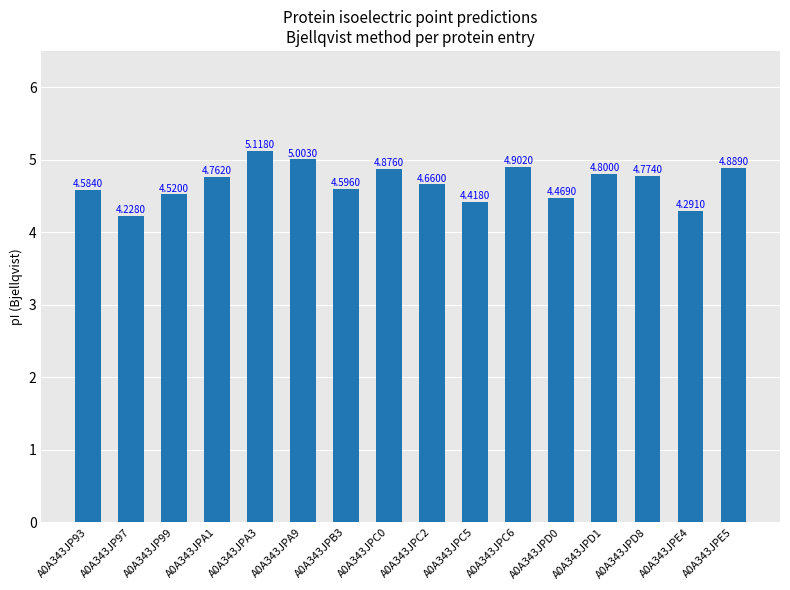

Are the bars horizontal?

No